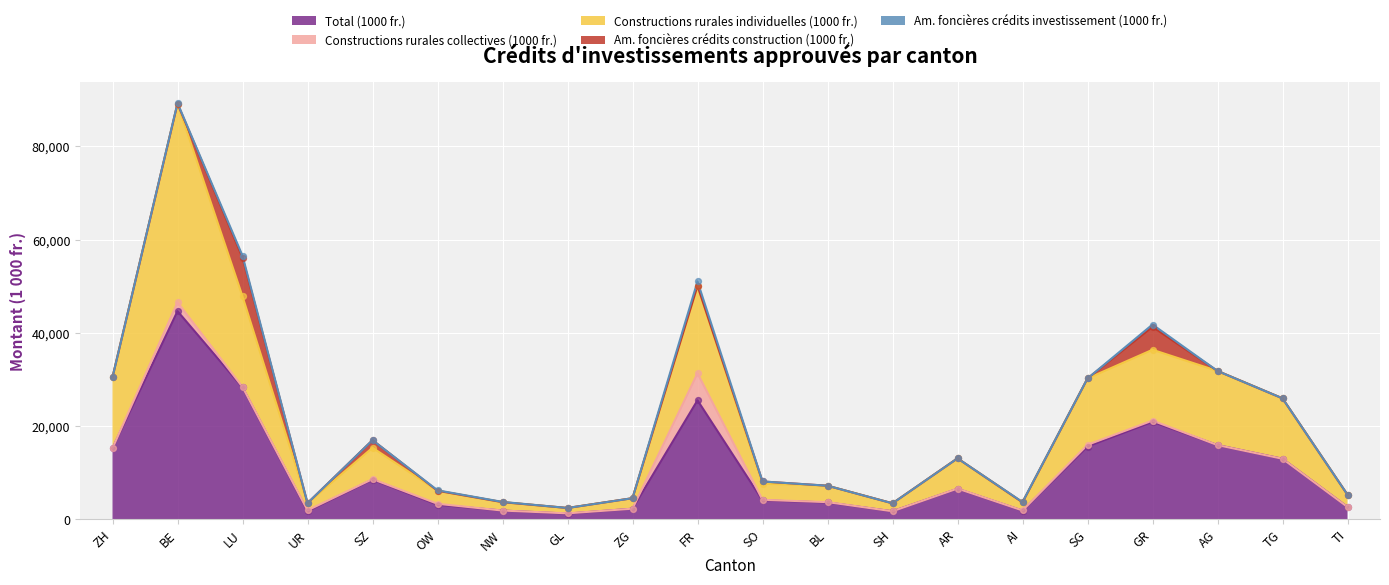

What are all the series names shown in the legend?

Total (1000 fr.), Constructions rurales collectives (1000 fr.), Constructions rurales individuelles (1000 fr.), Am. foncières crédits construction (1000 fr.), Am. foncières crédits investissement (1000 fr.)